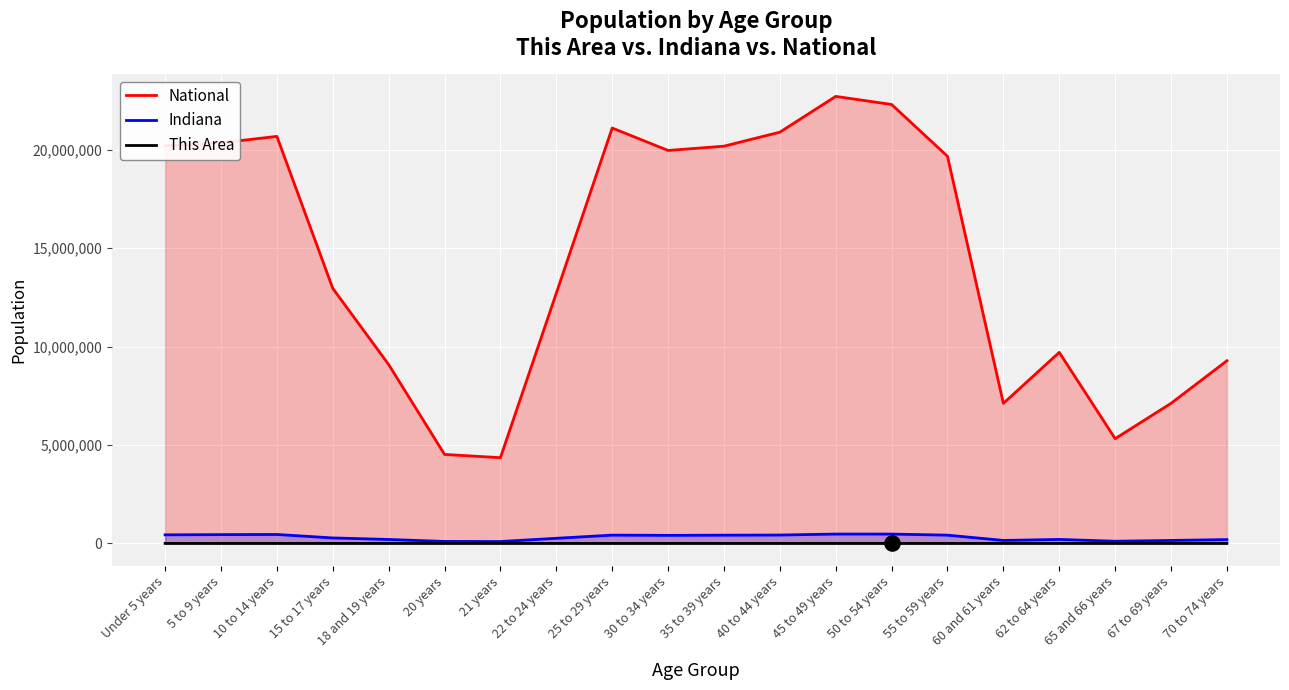

What is the total value across all series at 25 to 29 years?

21521423